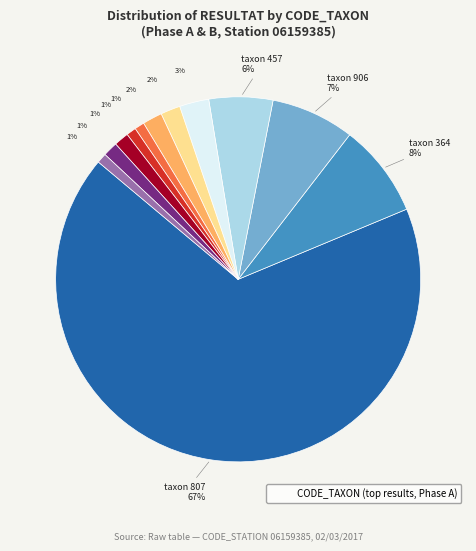

How many slices are in this pie chart?

12